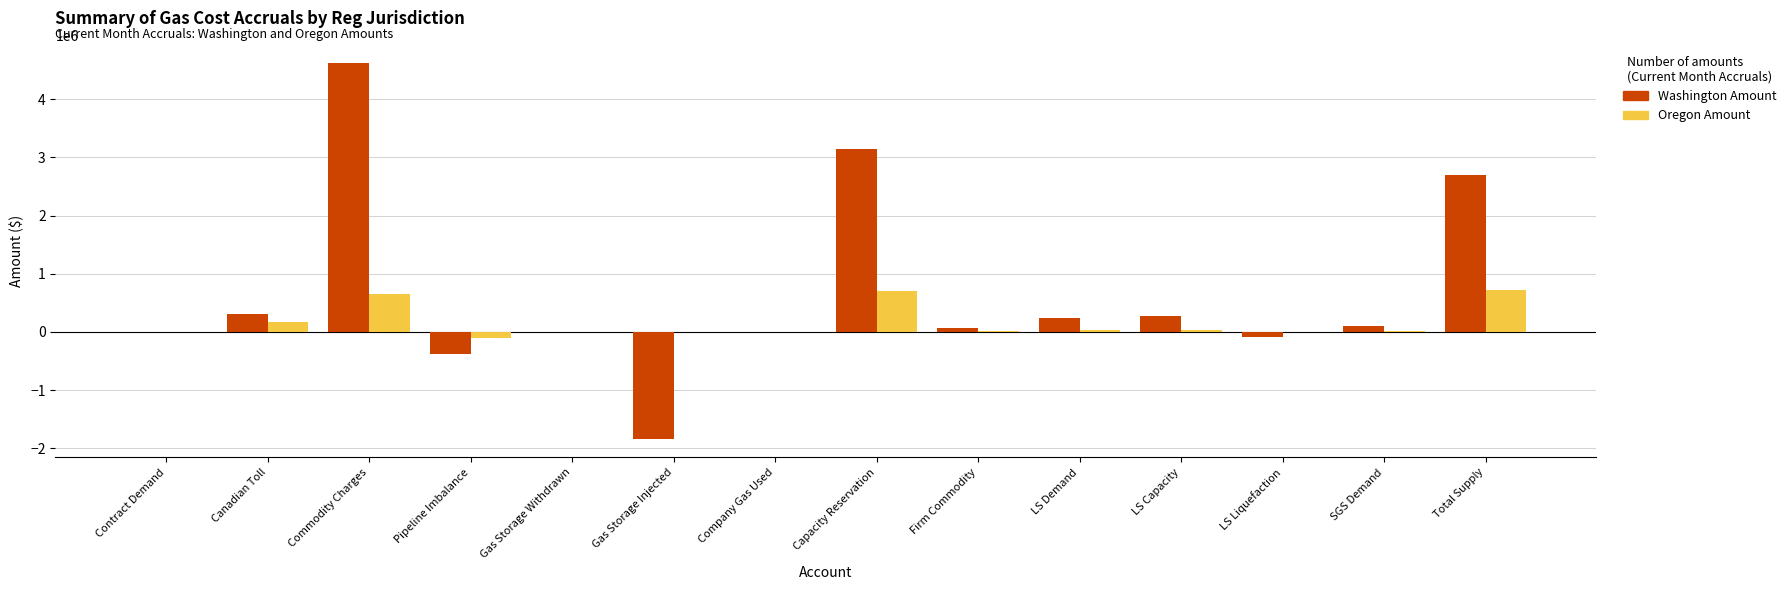

How many values in the Washington Amount series exceed 109563?

7